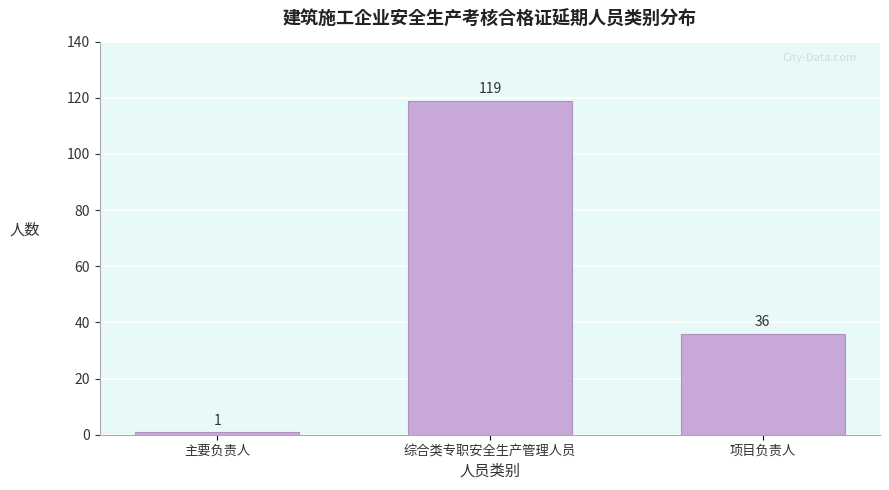

Reading right to left, what are all the values shown in this chart?

36	119	1